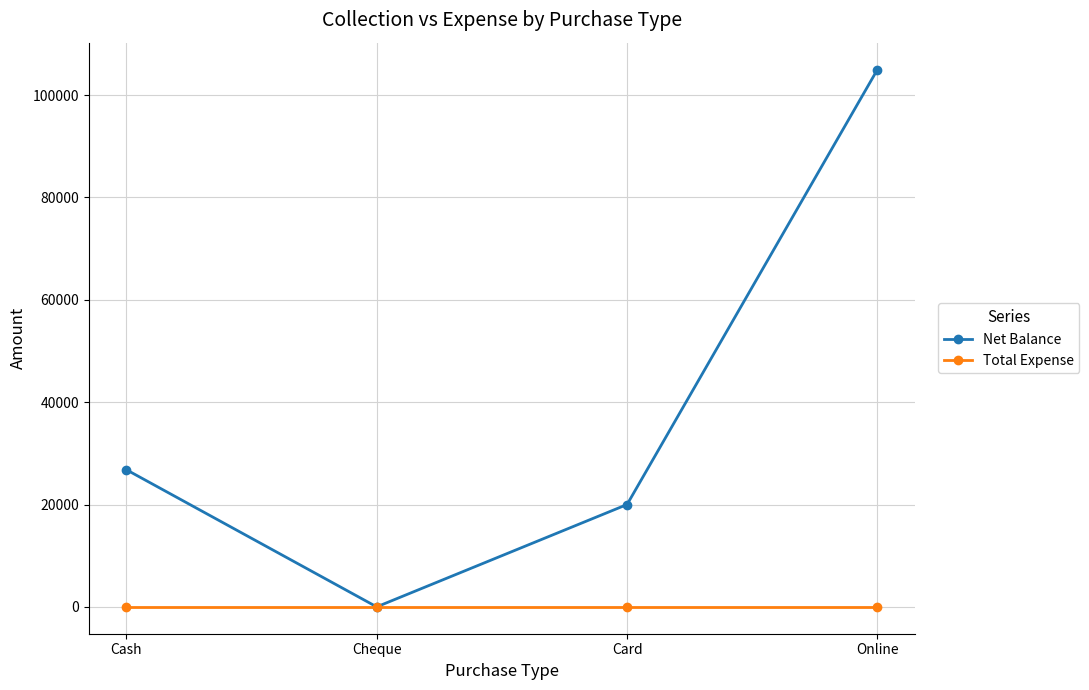

True or false: Net Balance has a value of 0 at Cheque.

True